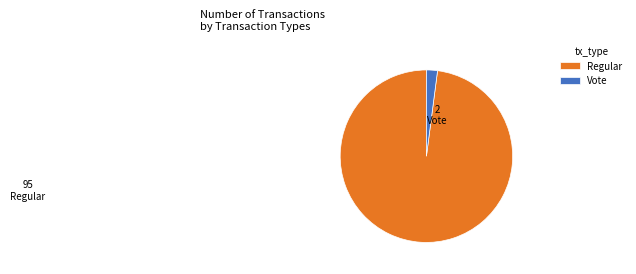

Is the sum of Regular and Vote greater than half?

Yes